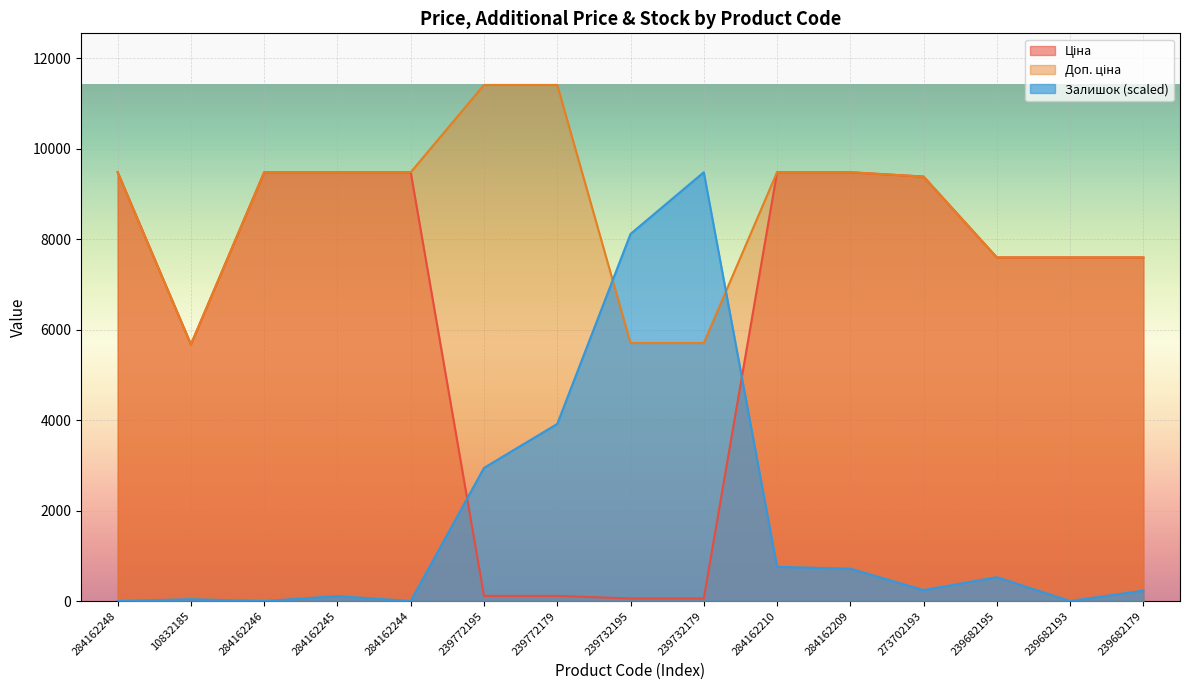

What is the approximate value of Доп. ціна at 239682193?

7596.5